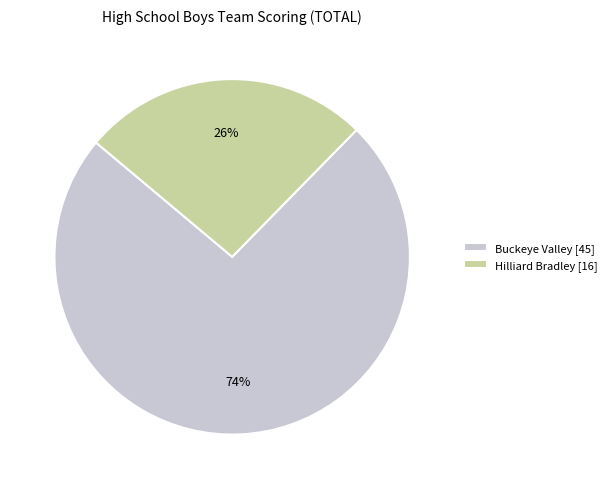

To the nearest percent, what is the combined percentage of Hilliard Bradley and Buckeye Valley?

100%